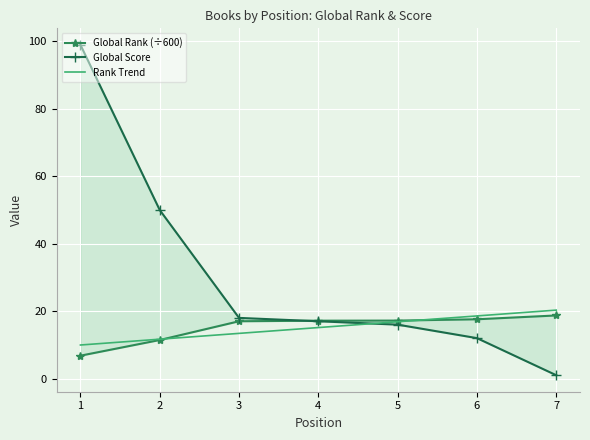

At which category does the chart reach its minimum across all series?

7